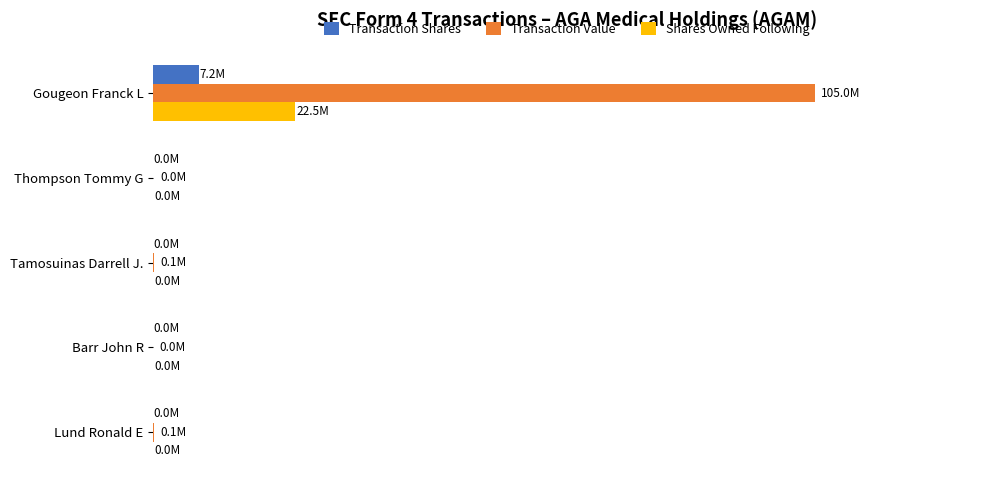

Reading left to right, what are all the values shown in this chart?

Transaction Shares: 7.2	0.0	0.0	0.0	0.0
Transaction Value: 105.0	0.0	0.1	0.0	0.1
Shares Owned Following: 22.5	0.0	0.0	0.0	0.0